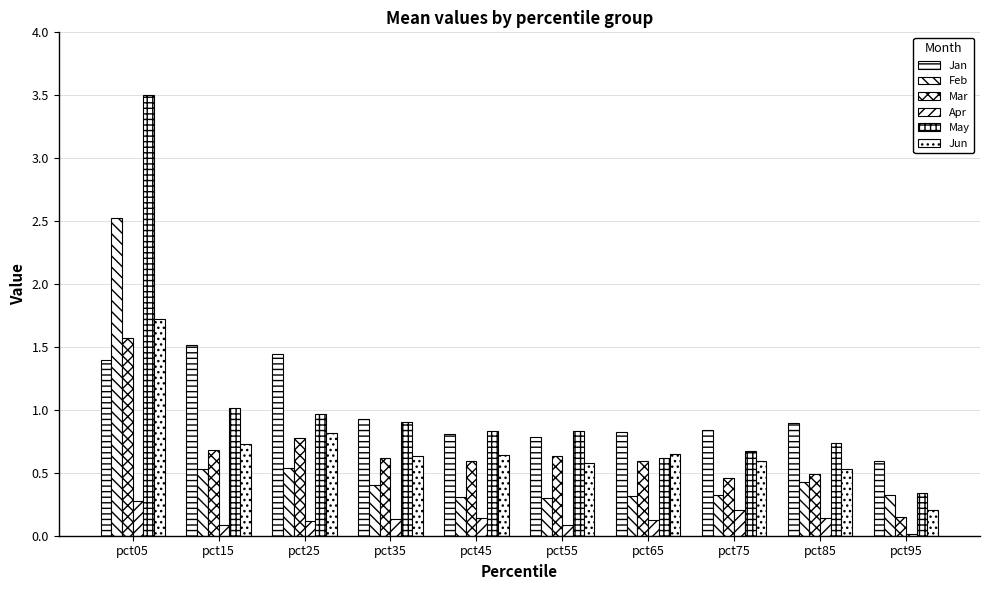

The value of Jun at pct75 is 0.2. True or false?

False